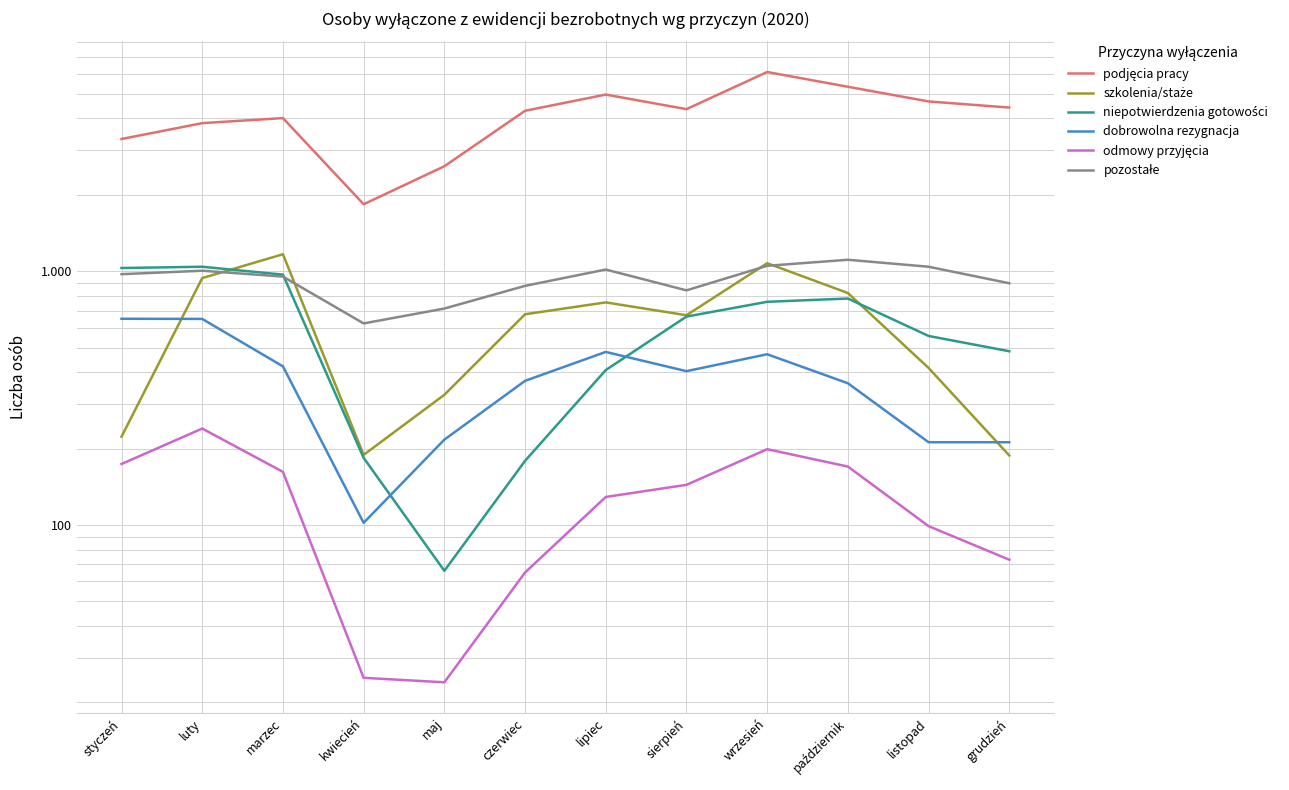

Reading right to left, extract all data points from this chart.

podjęcia pracy: grudzień=4418	listopad=4669	październik=5335	wrzesień=6099	sierpień=4354	lipiec=4970	czerwiec=4290	maj=2593	kwiecień=1837	marzec=4015	luty=3835	styczeń=3321
szkolenia/staże: grudzień=188	listopad=416	październik=821	wrzesień=1076	sierpień=671	lipiec=754	czerwiec=677	maj=326	kwiecień=189	marzec=1167	luty=940	styczeń=223
niepotwierdzenia gotowości: grudzień=484	listopad=556	październik=781	wrzesień=758	sierpień=663	lipiec=408	czerwiec=179	maj=66	kwiecień=184	marzec=970	luty=1042	styczeń=1030
dobrowolna rezygnacja: grudzień=212	listopad=212	październik=362	wrzesień=471	sierpień=404	lipiec=481	czerwiec=370	maj=217	kwiecień=102	marzec=422	luty=649	styczeń=650
odmowy przyjęcia: grudzień=73	listopad=99	październik=170	wrzesień=199	sierpień=144	lipiec=129	czerwiec=65	maj=24	kwiecień=25	marzec=162	luty=240	styczeń=174
pozostałe: grudzień=897	listopad=1042	październik=1110	wrzesień=1051	sierpień=841	lipiec=1016	czerwiec=876	maj=713	kwiecień=623	marzec=953	luty=1005	styczeń=974